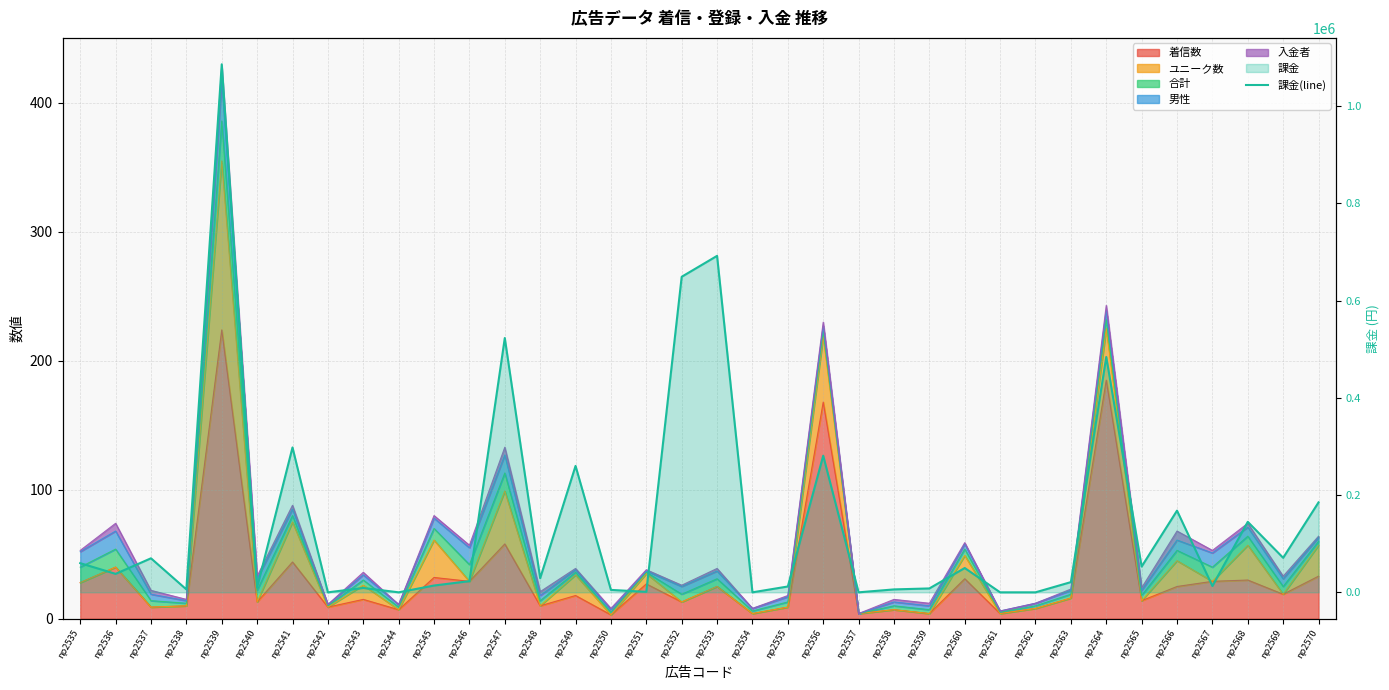

What is the difference between the values at np2549 and np2541?

38000